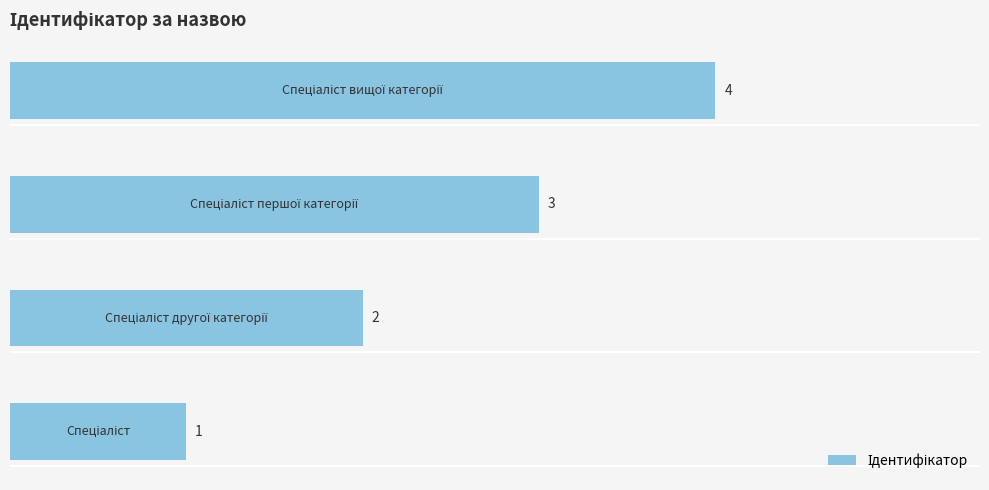

Does the chart contain stacked bars?

No